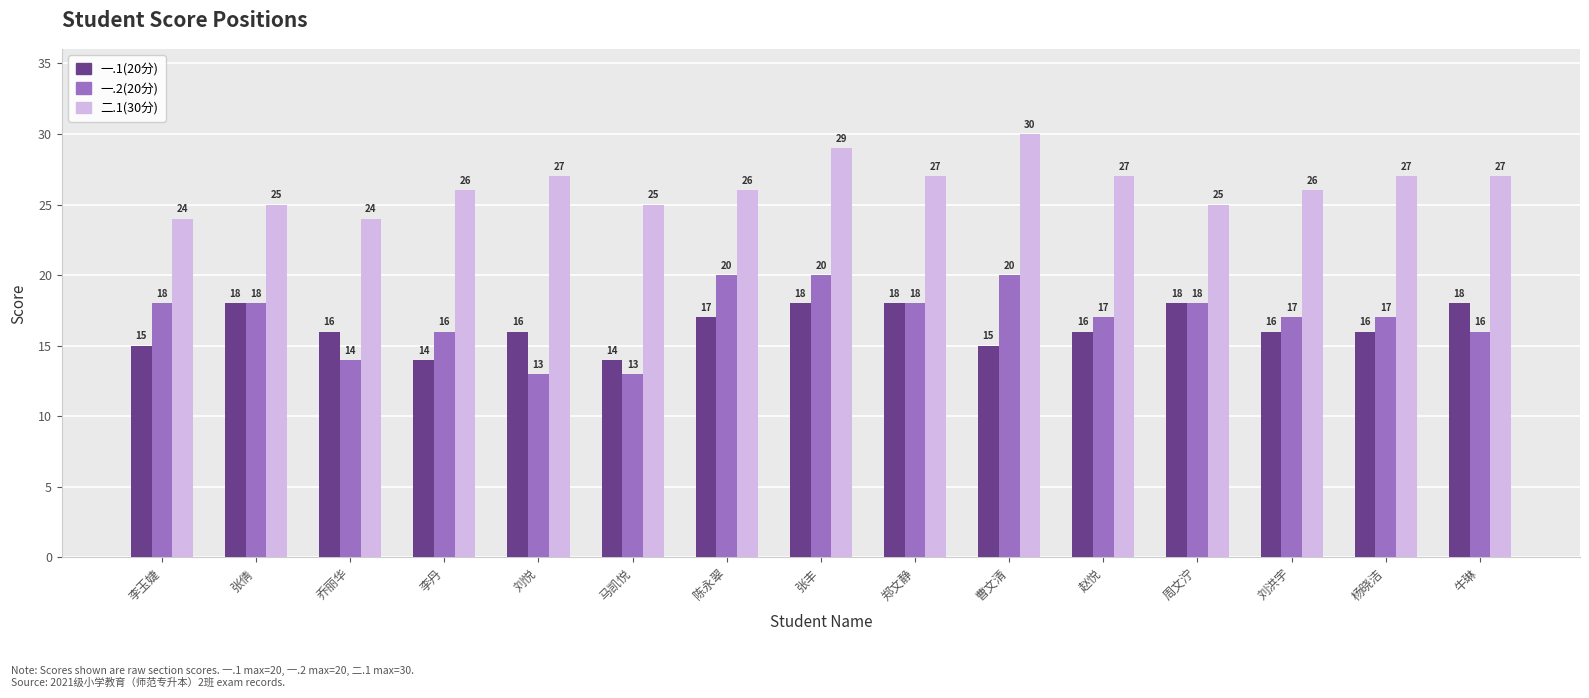

How many values in the 二.1(30分) series are below 26?

5